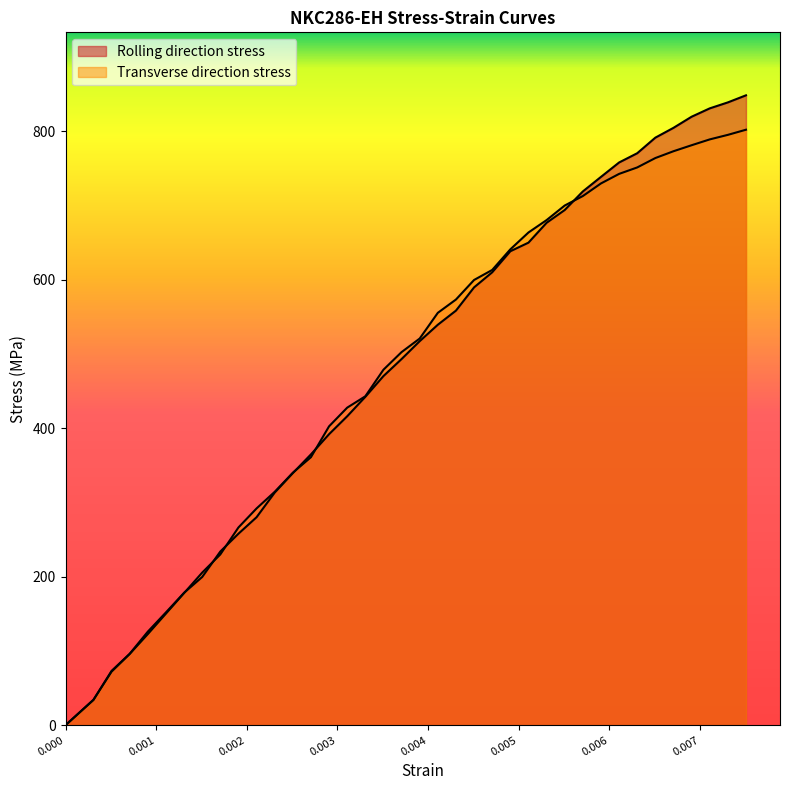

Does the chart display data point markers on the line(s)?

No